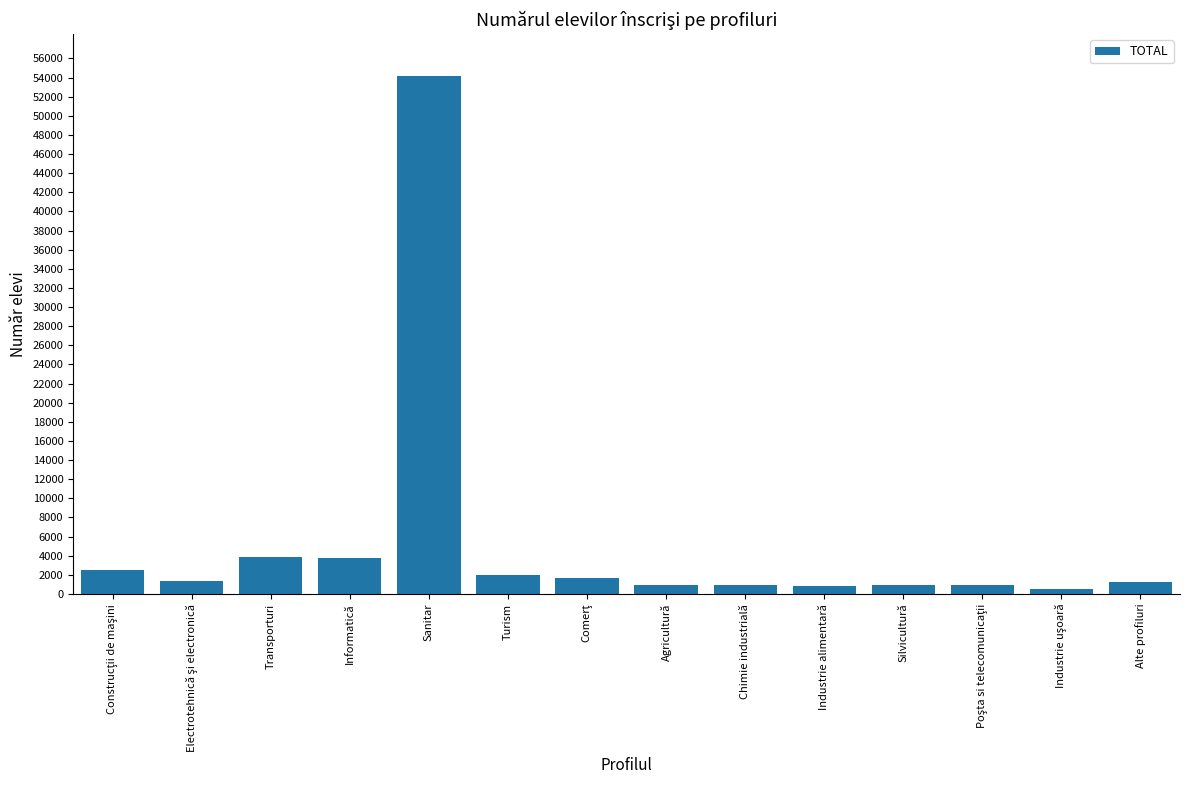

The value at Sanitar is 28311. True or false?

False